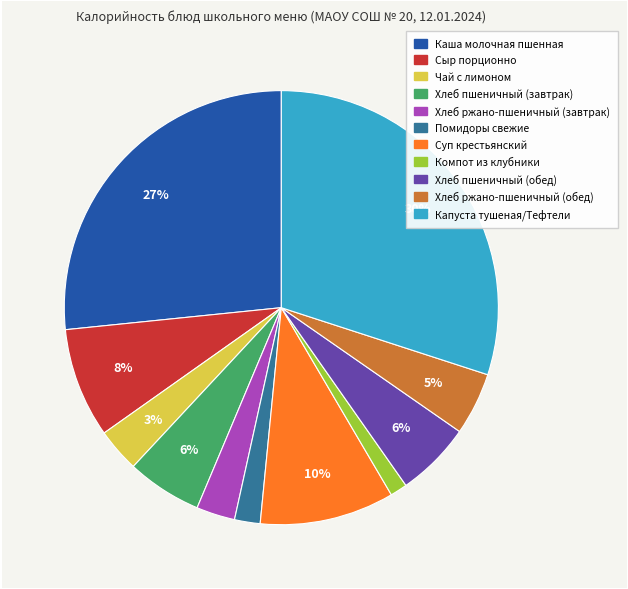

To the nearest percent, what is the combined percentage of Хлеб пшеничный (обед) and Сыр порционно?

14%